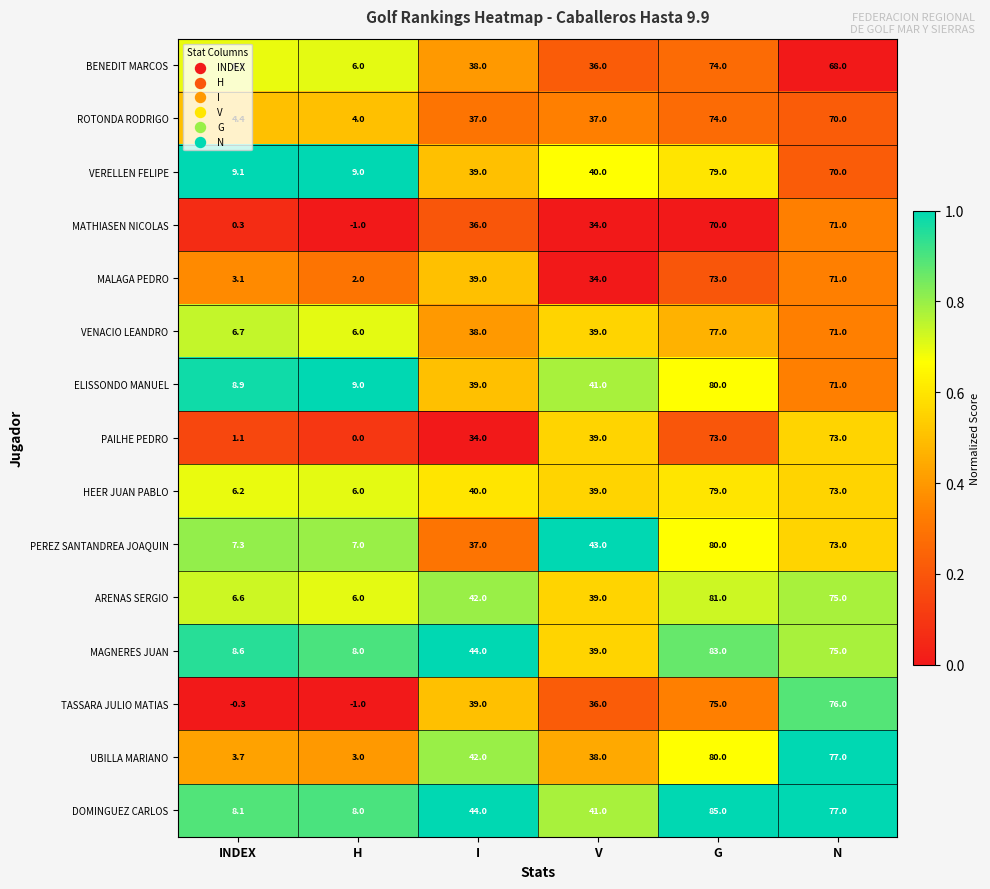

What is the total value across all series at INDEX?

80.0